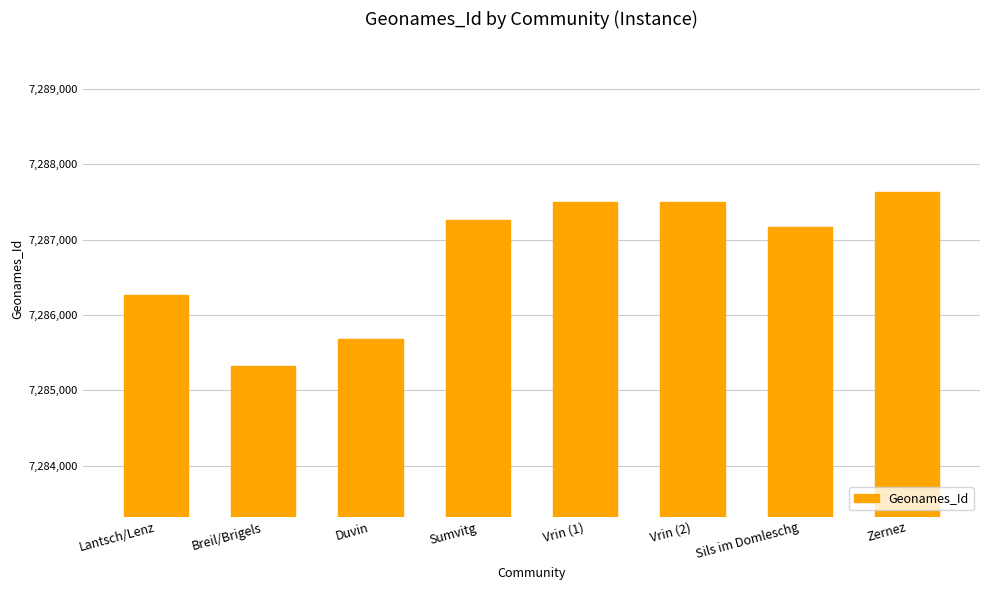

The chart shows a value of 7287632 at Zernez. True or false?

True